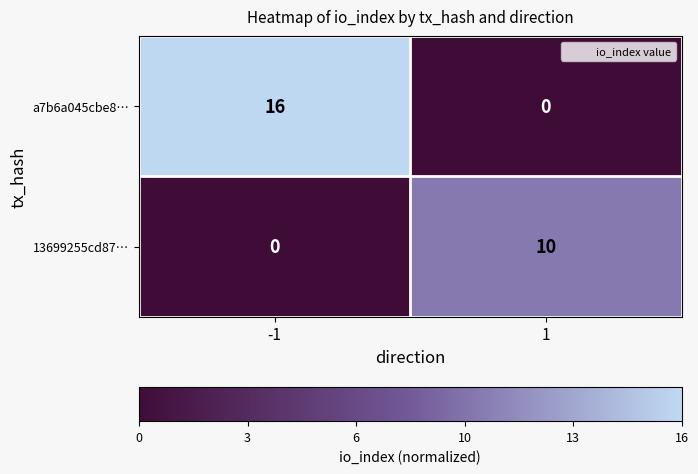

What is the average value of the a7b6a045cbe8… series?

8